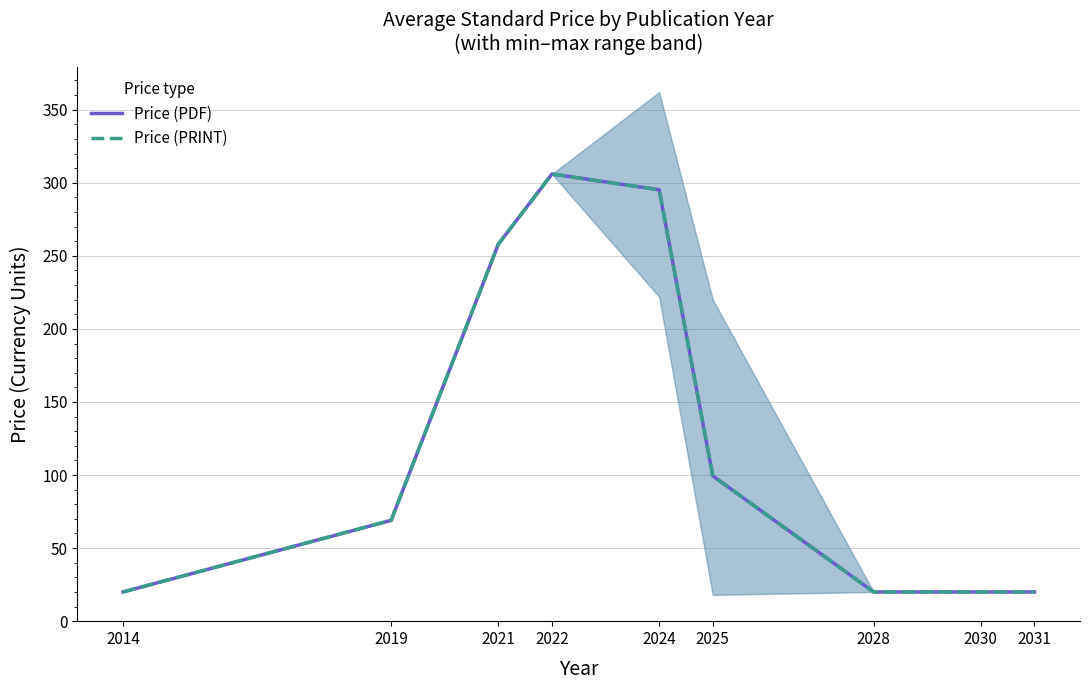

True or false: Price (PRINT) and Price (PDF) cross at least once.

False